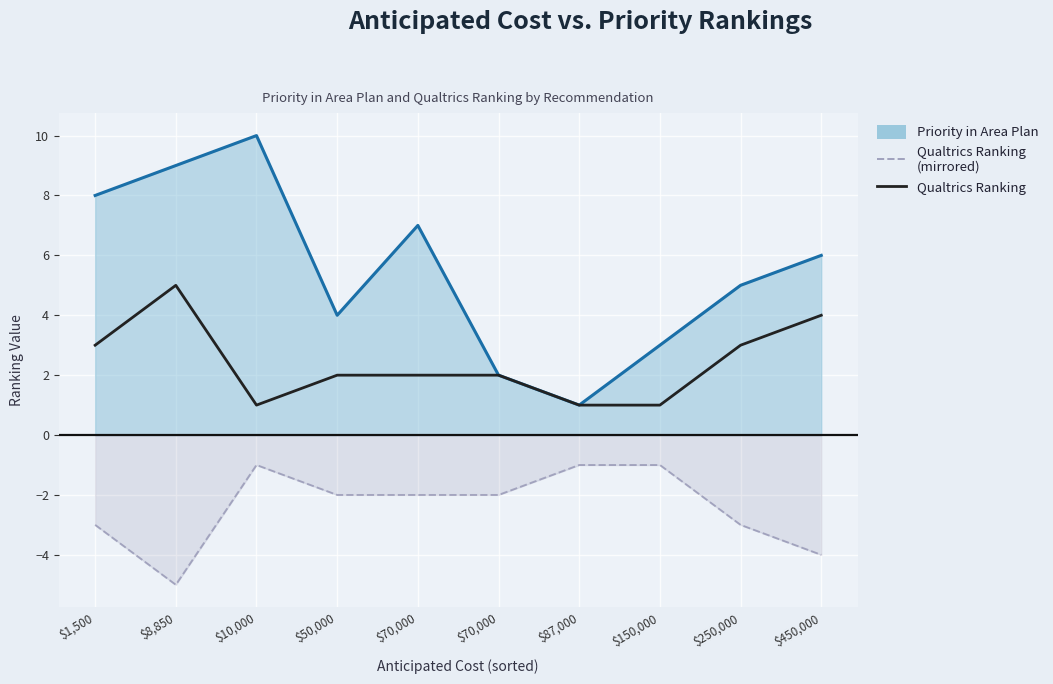

List the series in order of their peak value, lowest first.

Qualtrics Ranking (mirrored), Qualtrics Ranking, Priority in Area Plan line